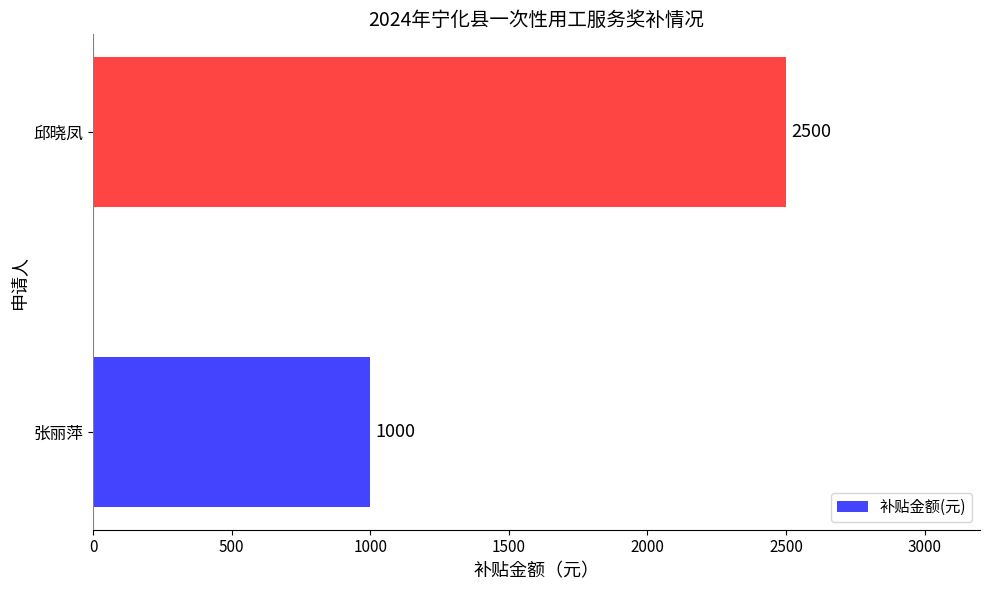

Which has a higher value, 邱晓凤 or 张丽萍?

邱晓凤